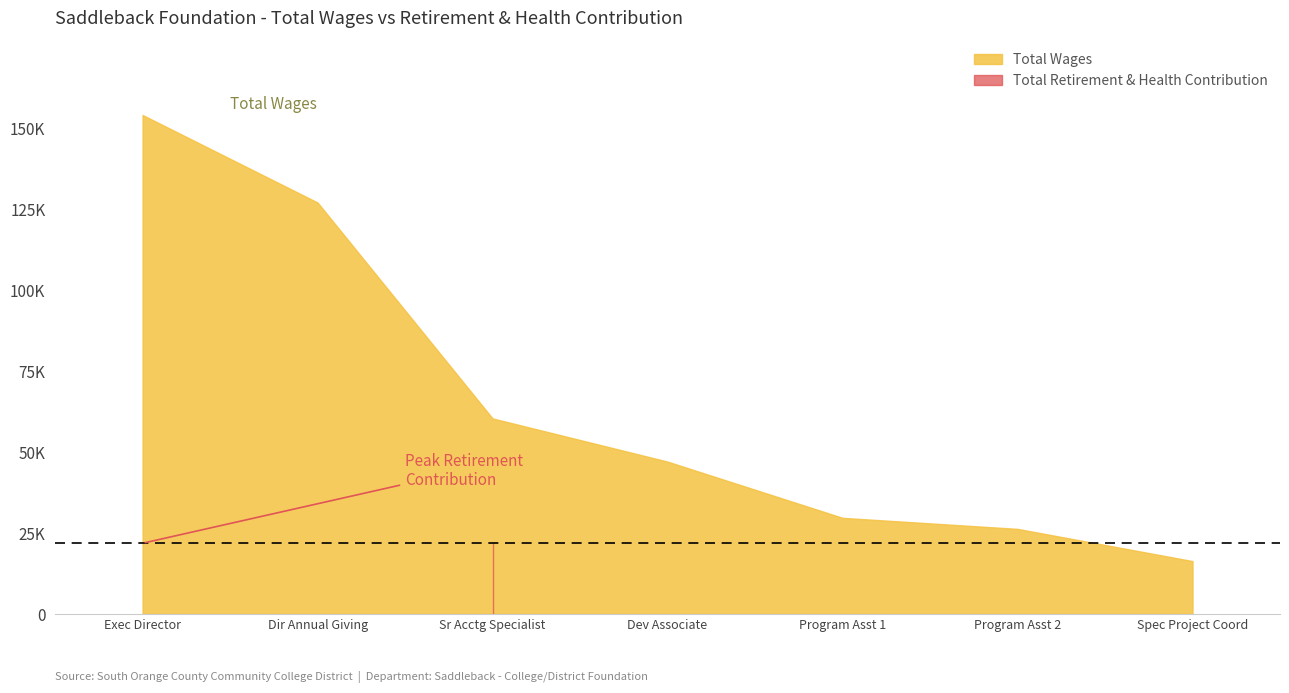

How many data points in Total Wages are above 46988?

3